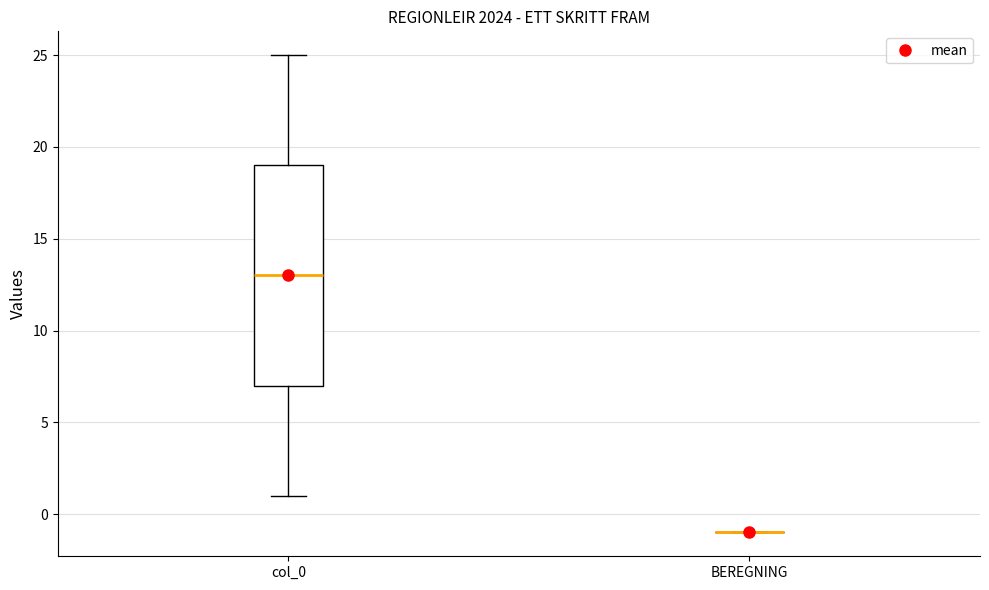

Reading left to right, read every box against the y-axis: the position of its median line, the range the box covers, and the ends of its whiskers. The values are not printed on the chart, so give them approximately, as read against the axis.

col_0: median 13, box 7 to 19, whiskers 1 to 25
BEREGNING: box collapsed to a line at -1, whiskers -1 to -1